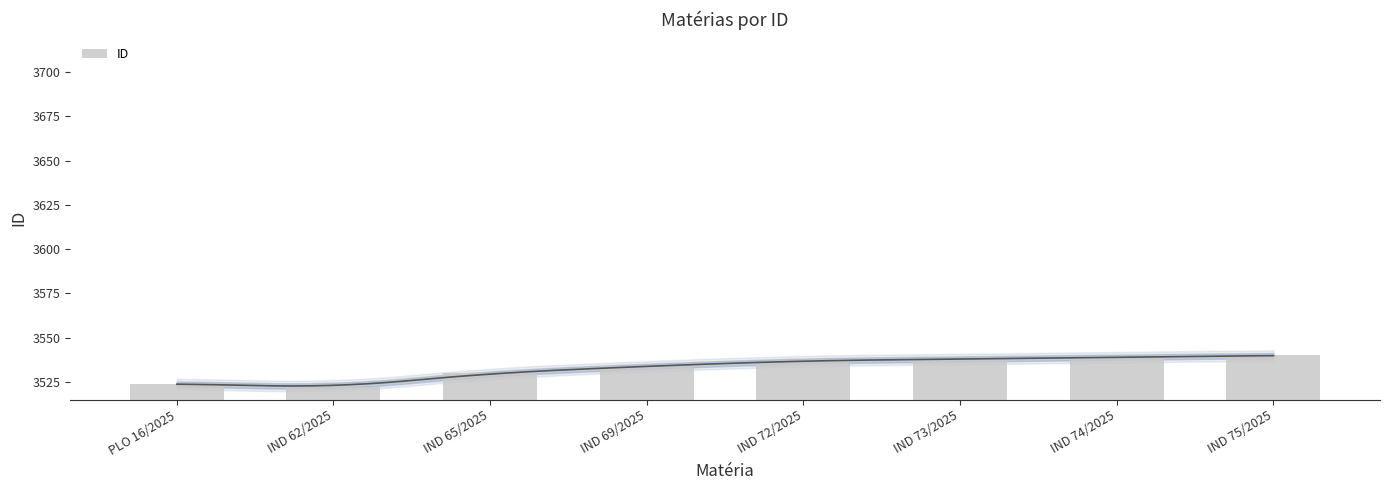

The value at IND 65/2025 is 3530. True or false?

True